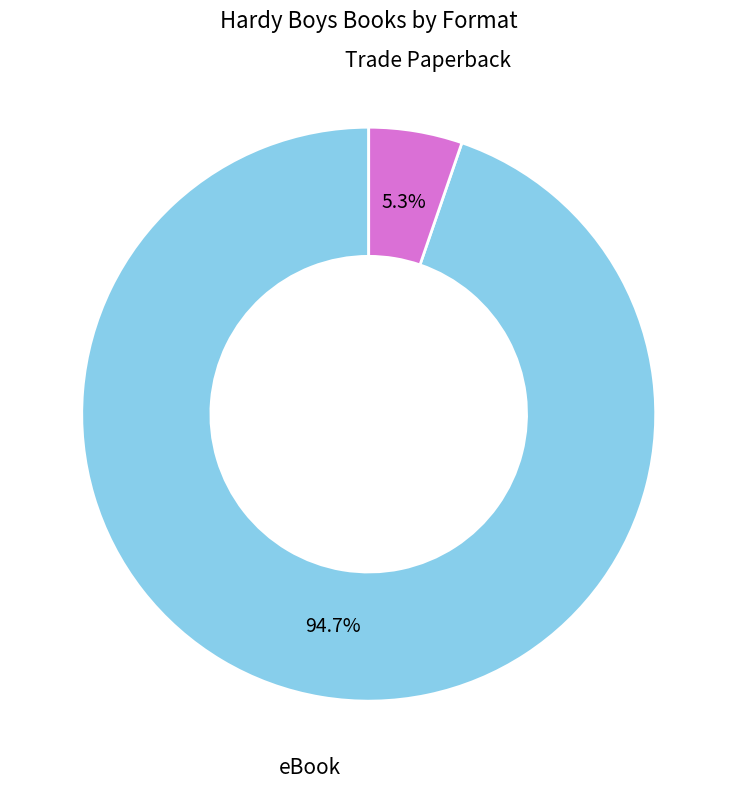

Which category has the smallest portion of the pie?

Trade Paperback